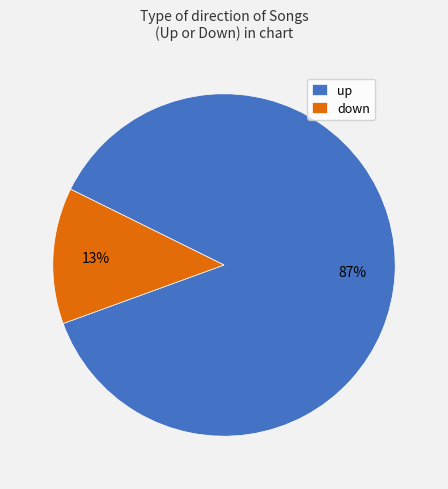

Which has a higher value, down or up?

up